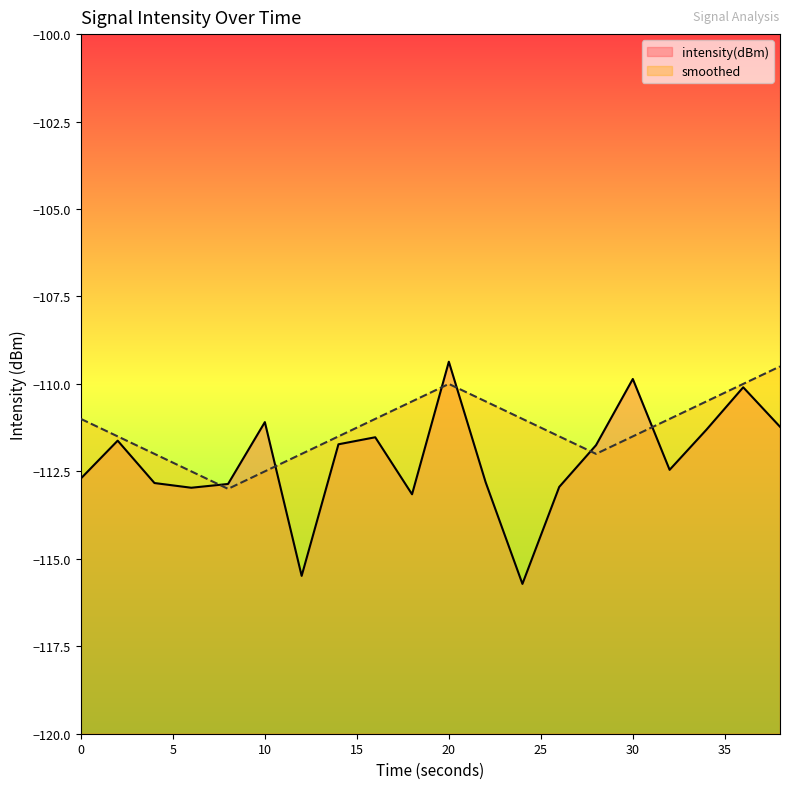

Reading left to right, list all the values displayed in this chart.

intensity(dBm): -112.7	-111.6	-112.8	-113.0	-112.9	-111.1	-115.5	-111.7	-111.5	-113.2	-109.4	-112.8	-115.7	-112.9	-111.8	-109.9	-112.5	-111.3	-110.1	-111.2
smoothed: -111.0	-111.5	-112.0	-112.5	-113.0	-112.5	-112.0	-111.5	-111.0	-110.5	-110.0	-110.5	-111.0	-111.5	-112.0	-111.5	-111.0	-110.5	-110.0	-109.5